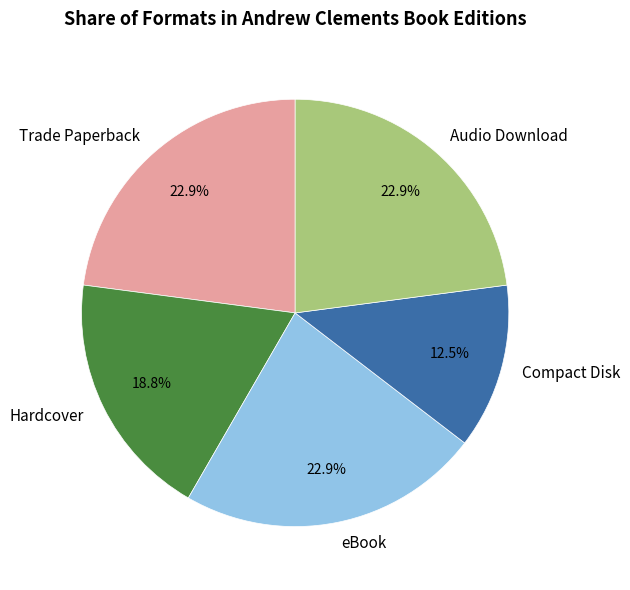

To the nearest percent, what portion does Hardcover represent?

19%